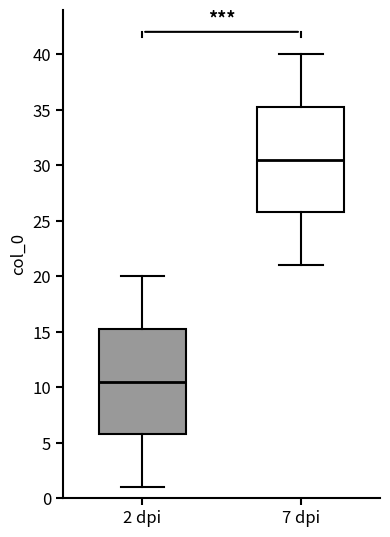

Where is the upper edge of the box for 7 dpi on the y-axis? The values are not printed on the chart, so give them approximately, as read against the axis.

35.5